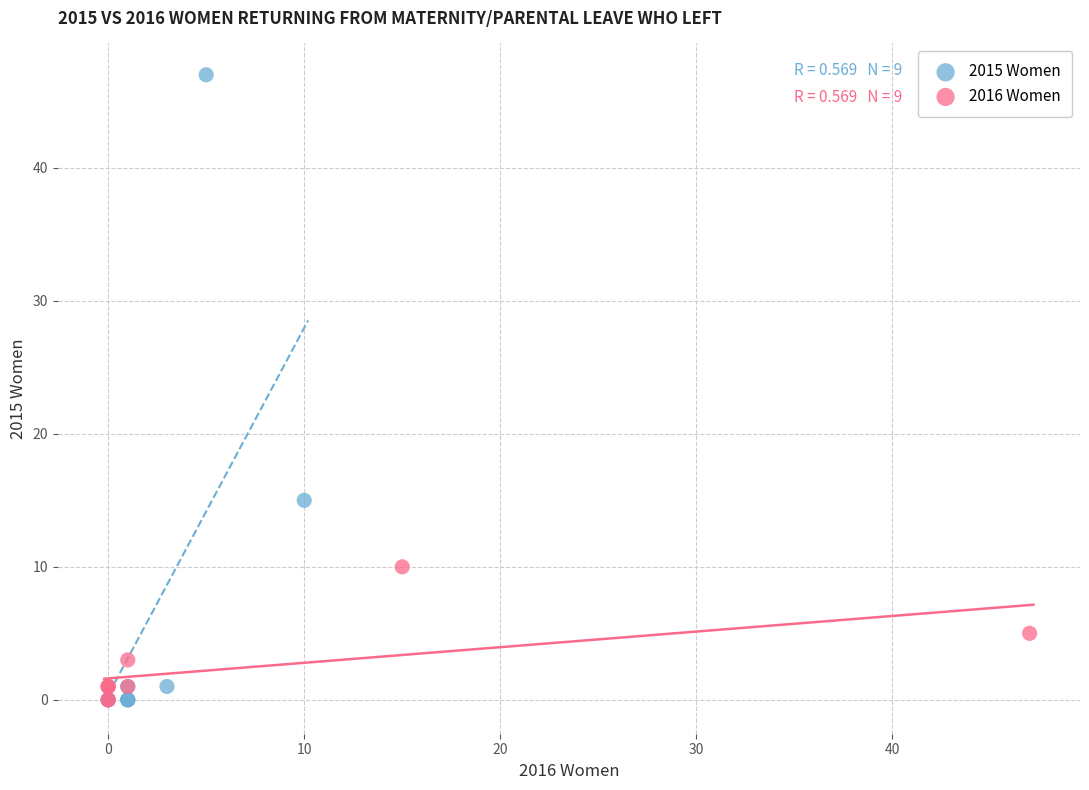

Which series reaches the maximum Y coordinate?

2015 Women